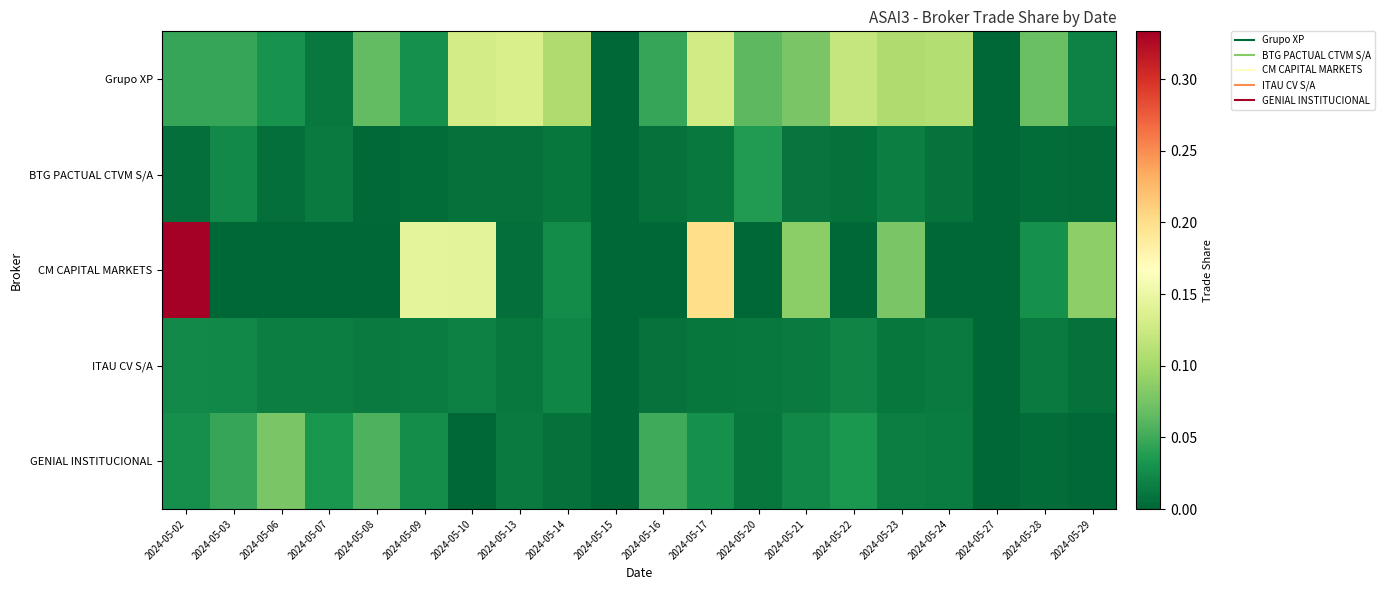

Which label corresponds to the smallest value in the chart?

2024-05-15